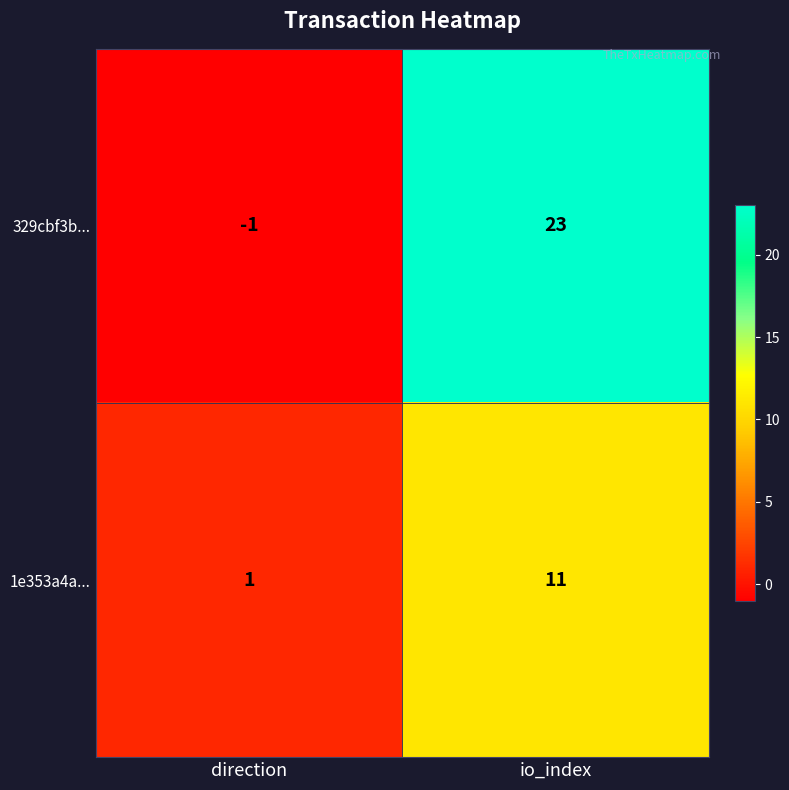

The value of 329cbf3b... at io_index is 23. True or false?

True